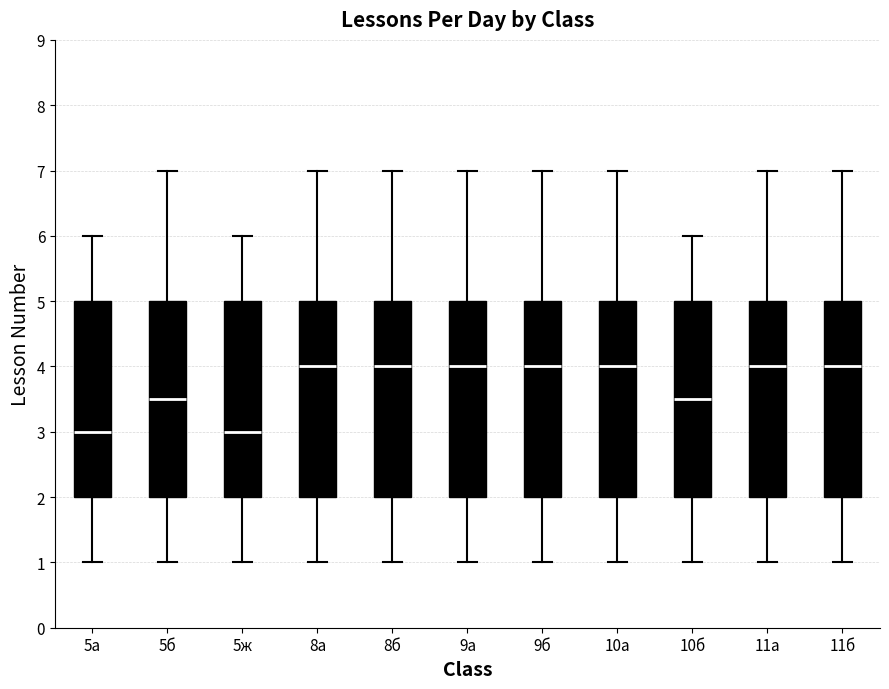

Where is the lower edge of the box for 8б on the y-axis? The values are not printed on the chart, so give them approximately, as read against the axis.

2.0